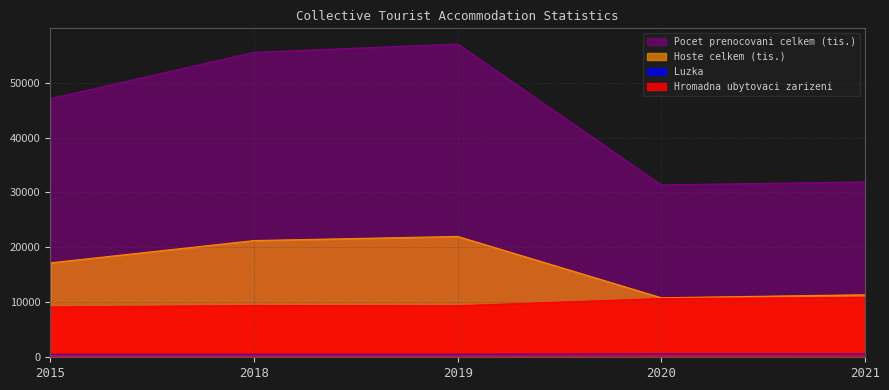

The value of Luzka at 2020 is 818.7. True or false?

False